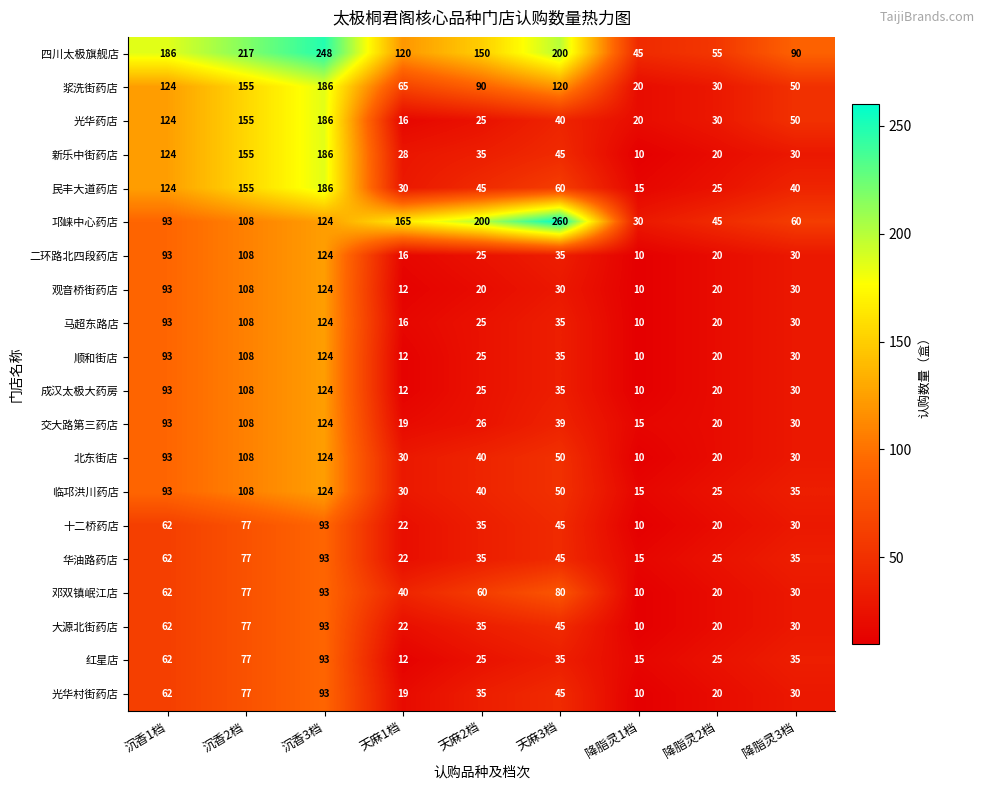

How many data points in 二环路北四段药店 are less than 30?

4